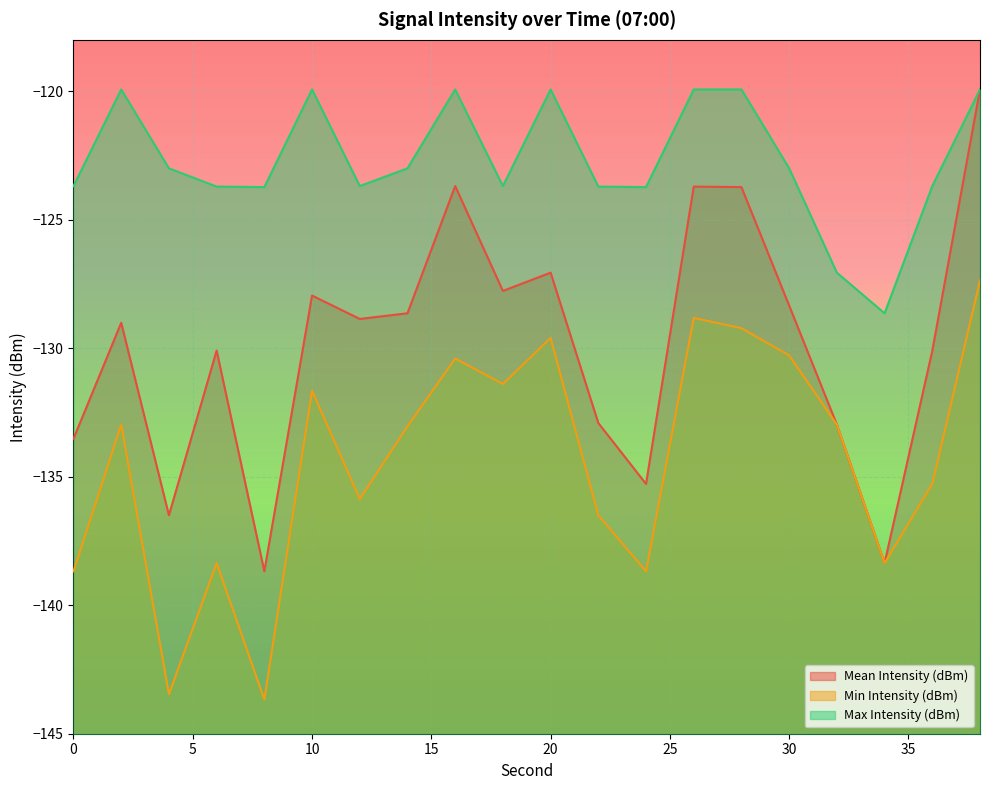

True or false: Max Intensity (dBm) and Min Intensity (dBm) cross at least once.

False